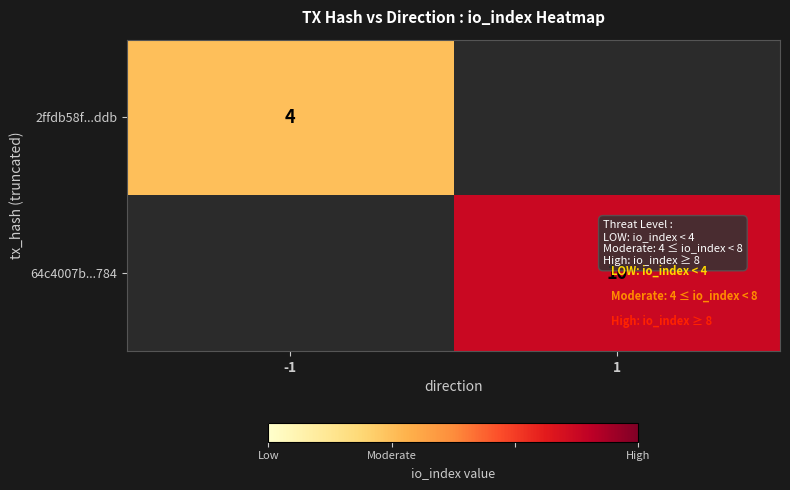

Is it true that 2ffdb58f...ddb equals 4 at -1?

True